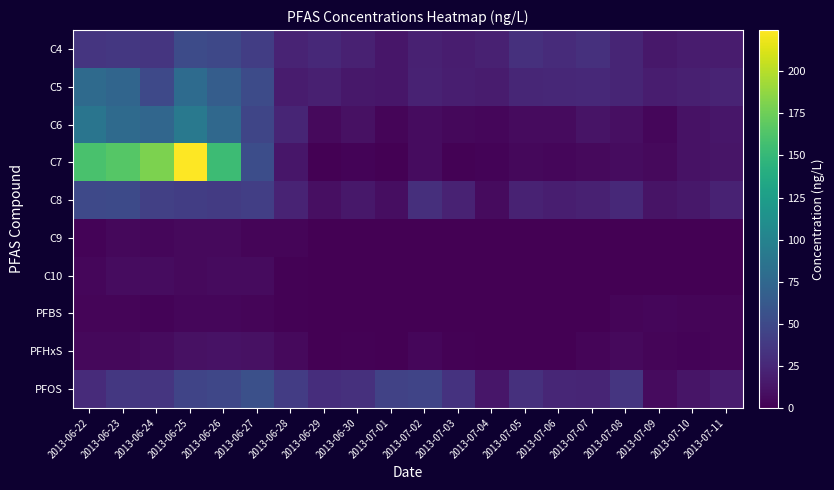

Reading left to right, transcribe all the data shown in this chart.

C4: 2013-06-22=34.2	2013-06-23=36.5	2013-06-24=34.4	2013-06-25=51.0	2013-06-26=48.9	2013-06-27=40.4	2013-06-28=21.9	2013-06-29=25.9	2013-06-30=20.3	2013-07-01=13.9	2013-07-02=20.8	2013-07-03=18.4	2013-07-04=20.8	2013-07-05=31.6	2013-07-06=27.4	2013-07-07=30.8	2013-07-08=23.5	2013-07-09=14.7	2013-07-10=17.1	2013-07-11=17.1
C5: 2013-06-22=77.2	2013-06-23=73.4	2013-06-24=49.8	2013-06-25=78.3	2013-06-26=66.3	2013-06-27=51.0	2013-06-28=17.4	2013-06-29=19.4	2013-06-30=14.8	2013-07-01=13.9	2013-07-02=21.1	2013-07-03=19.2	2013-07-04=17.5	2013-07-05=24.2	2013-07-06=25.4	2013-07-07=25.4	2013-07-08=23.0	2013-07-09=18.4	2013-07-10=20.1	2013-07-11=22.2
C6: 2013-06-22=87.0	2013-06-23=78.0	2013-06-24=73.9	2013-06-25=90.9	2013-06-26=76.0	2013-06-27=47.0	2013-06-28=23.1	2013-06-29=5.5	2013-06-30=10.0	2013-07-01=2.8	2013-07-02=7.0	2013-07-03=4.5	2013-07-04=4.0	2013-07-05=6.8	2013-07-06=6.9	2013-07-07=11.5	2013-07-08=9.5	2013-07-09=3.9	2013-07-10=11.3	2013-07-11=13.6
C7: 2013-06-22=160.0	2013-06-23=165.5	2013-06-24=180.5	2013-06-25=224.5	2013-06-26=153.5	2013-06-27=52.9	2013-06-28=13.9	2013-06-29=0.0	2013-06-30=2.0	2013-07-01=0.0	2013-07-02=7.8	2013-07-03=0.9	2013-07-04=2.2	2013-07-05=4.5	2013-07-06=4.0	2013-07-07=5.6	2013-07-08=7.2	2013-07-09=5.3	2013-07-10=11.1	2013-07-11=12.6
C8: 2013-06-22=49.5	2013-06-23=50.6	2013-06-24=42.4	2013-06-25=41.0	2013-06-26=39.2	2013-06-27=41.2	2013-06-28=21.9	2013-06-29=9.6	2013-06-30=14.8	2013-07-01=8.6	2013-07-02=30.1	2013-07-03=21.1	2013-07-04=6.8	2013-07-05=21.9	2013-07-06=18.5	2013-07-07=20.9	2013-07-08=25.6	2013-07-09=11.7	2013-07-10=14.4	2013-07-11=21.3
C9: 2013-06-22=1.8	2013-06-23=4.5	2013-06-24=3.5	2013-06-25=5.6	2013-06-26=6.0	2013-06-27=3.4	2013-06-28=2.8	2013-06-29=0.0	2013-06-30=0.0	2013-07-01=0.0	2013-07-02=0.0	2013-07-03=0.0	2013-07-04=0.0	2013-07-05=0.0	2013-07-06=0.0	2013-07-07=0.0	2013-07-08=0.7	2013-07-09=0.0	2013-07-10=0.0	2013-07-11=0.0
C10: 2013-06-22=4.1	2013-06-23=7.5	2013-06-24=7.4	2013-06-25=5.8	2013-06-26=6.6	2013-06-27=6.8	2013-06-28=1.2	2013-06-29=0.0	2013-06-30=0.0	2013-07-01=0.0	2013-07-02=0.0	2013-07-03=0.0	2013-07-04=0.0	2013-07-05=0.0	2013-07-06=0.0	2013-07-07=0.0	2013-07-08=0.8	2013-07-09=0.0	2013-07-10=0.0	2013-07-11=0.0
PFBS: 2013-06-22=2.7	2013-06-23=2.8	2013-06-24=2.1	2013-06-25=4.0	2013-06-26=4.4	2013-06-27=3.3	2013-06-28=1.0	2013-06-29=0.0	2013-06-30=0.9	2013-07-01=0.0	2013-07-02=0.0	2013-07-03=0.0	2013-07-04=0.0	2013-07-05=0.0	2013-07-06=0.0	2013-07-07=0.0	2013-07-08=3.1	2013-07-09=4.1	2013-07-10=2.9	2013-07-11=3.1
PFHxS: 2013-06-22=5.1	2013-06-23=5.0	2013-06-24=6.2	2013-06-25=10.4	2013-06-26=11.2	2013-06-27=10.4	2013-06-28=6.0	2013-06-29=0.3	2013-06-30=1.2	2013-07-01=0.0	2013-07-02=3.6	2013-07-03=1.4	2013-07-04=0.0	2013-07-05=0.5	2013-07-06=0.7	2013-07-07=3.2	2013-07-08=5.6	2013-07-09=3.2	2013-07-10=2.4	2013-07-11=3.4
PFOS: 2013-06-22=27.6	2013-06-23=36.5	2013-06-24=34.3	2013-06-25=45.8	2013-06-26=47.4	2013-06-27=54.9	2013-06-28=40.0	2013-06-29=29.5	2013-06-30=31.1	2013-07-01=43.9	2013-07-02=45.8	2013-07-03=32.6	2013-07-04=13.4	2013-07-05=31.4	2013-07-06=24.4	2013-07-07=23.1	2013-07-08=34.5	2013-07-09=6.3	2013-07-10=12.8	2013-07-11=17.3